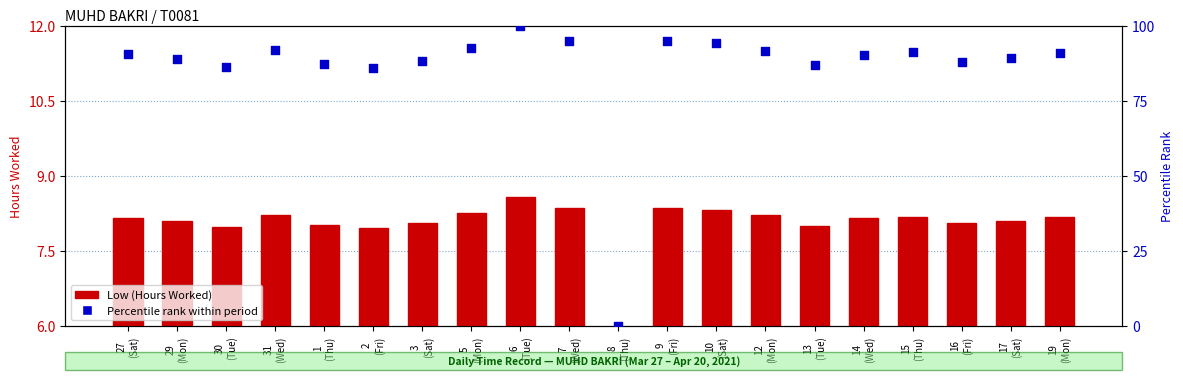

Which series reaches the maximum Y coordinate?

Percentile rank within period